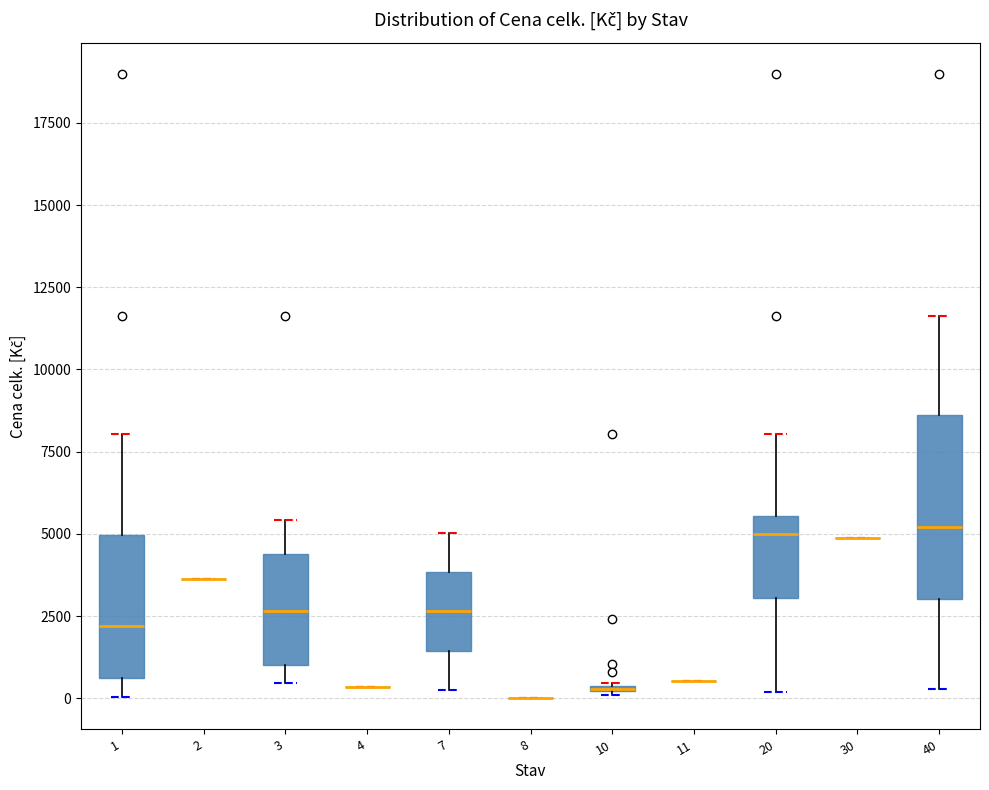

Which box is the tallest, from its lower edge to its upper edge?

40